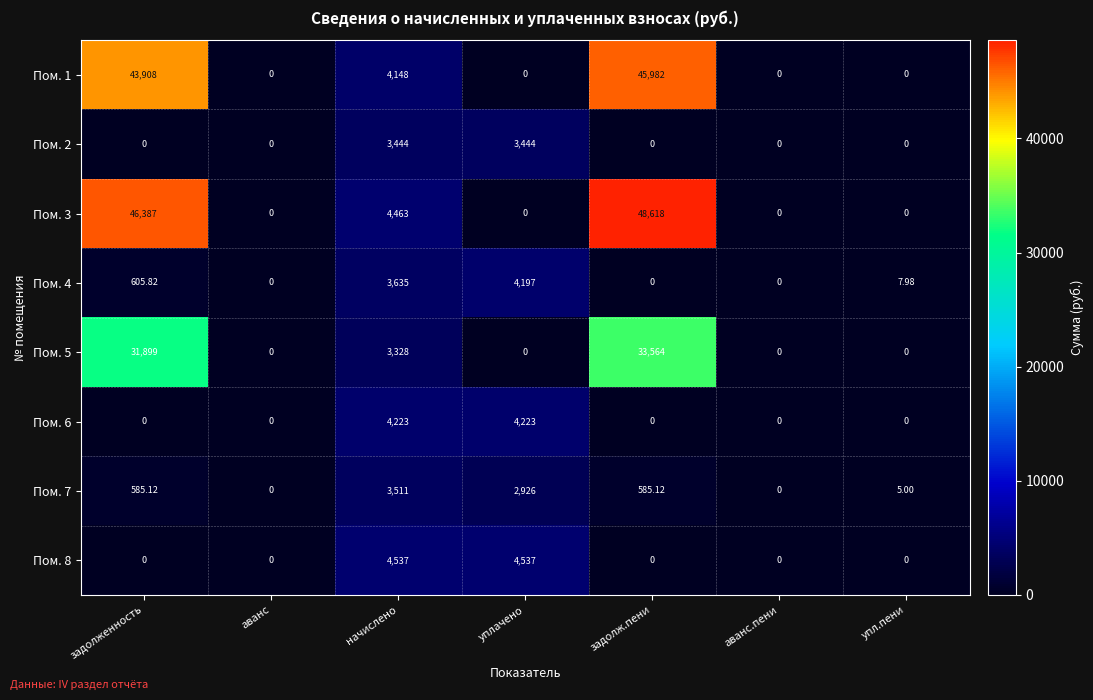

Where does the Пом. 7 series first go above 585?

задолженность